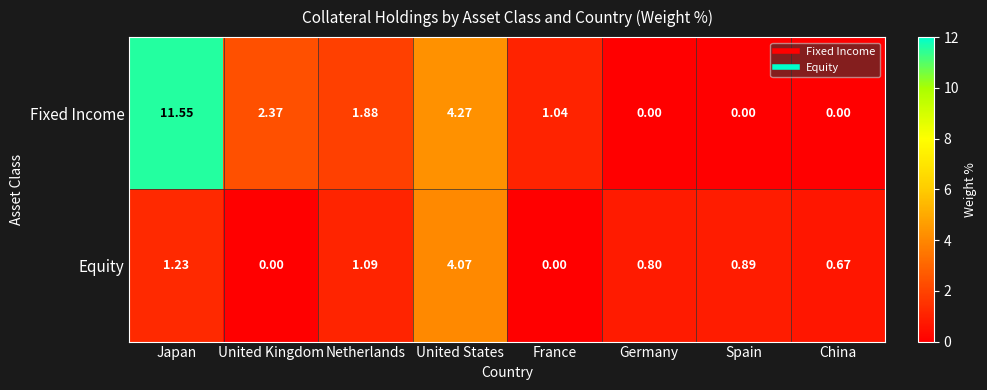

Where is Equity nearest to the value 2?

Japan